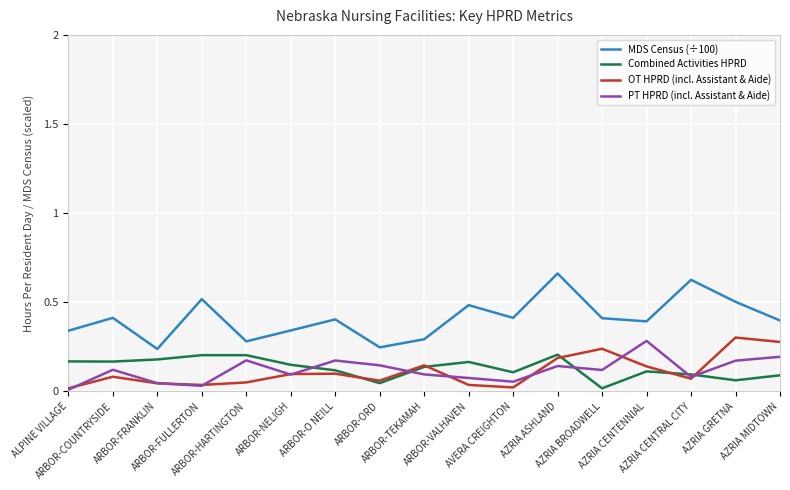

Which category has the lowest value in the PT HPRD (incl. Assistant & Aide) series?

ALPINE VILLAGE